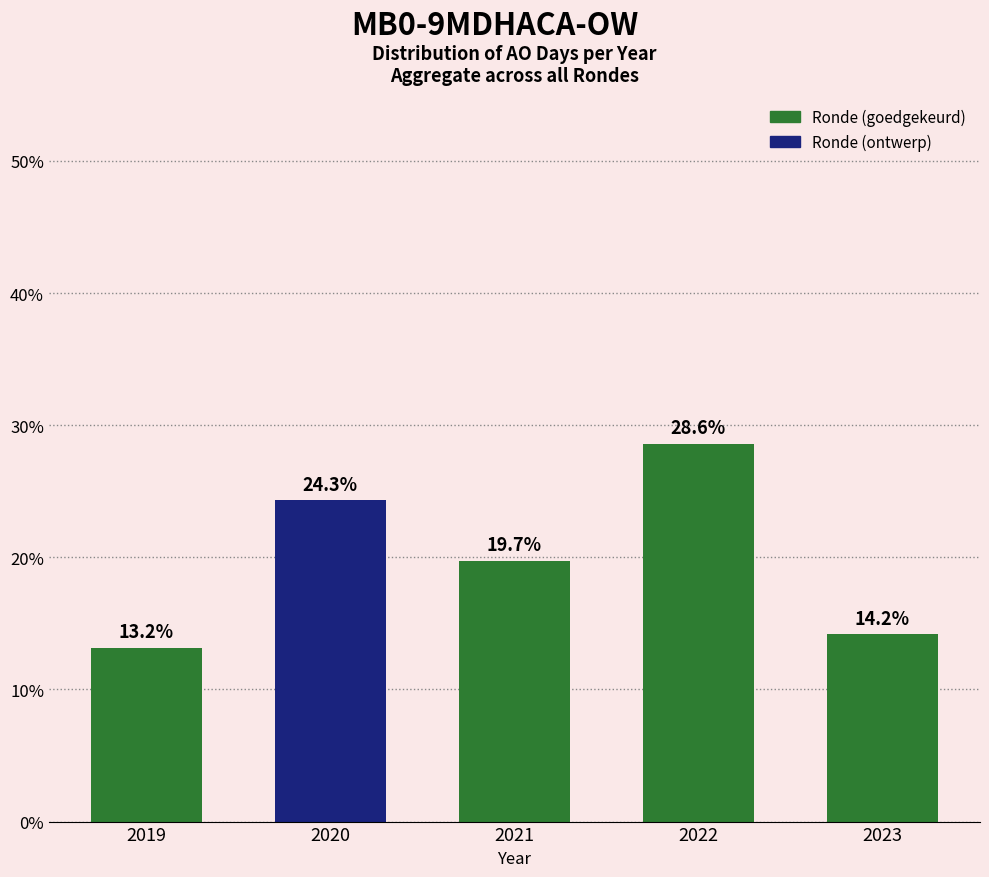

List the labels in order of value, smallest first.

2019, 2023, 2021, 2020, 2022